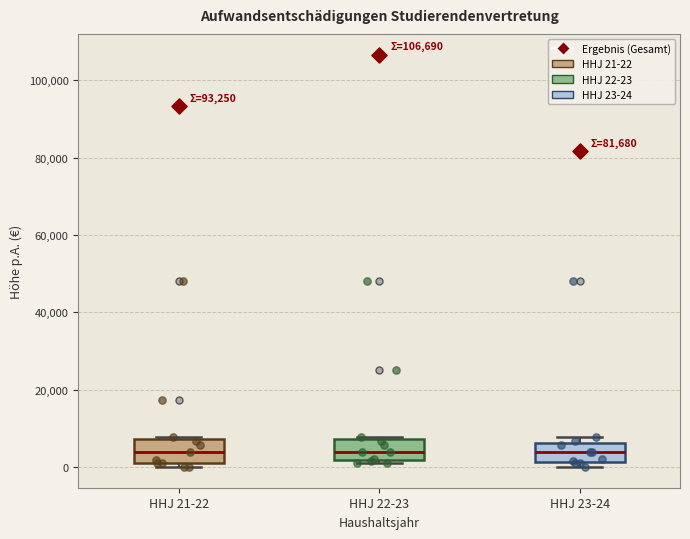

Reading left to right, transcribe this box plot: for each box, give where its median line is, the range the box spans, and where its two whiskers end, as read against the y-axis. The values are not printed on the chart, so give them approximately, as read against the axis.

HHJ 21-22: median 4000, box 2000 to 8000, whiskers 0 to 8000
HHJ 22-23: median 4000, box 2000 to 8000, whiskers 2000 (just below the box's lower edge) to 8000
HHJ 23-24: median 4000, box 2000 to 6000, whiskers 0 to 8000